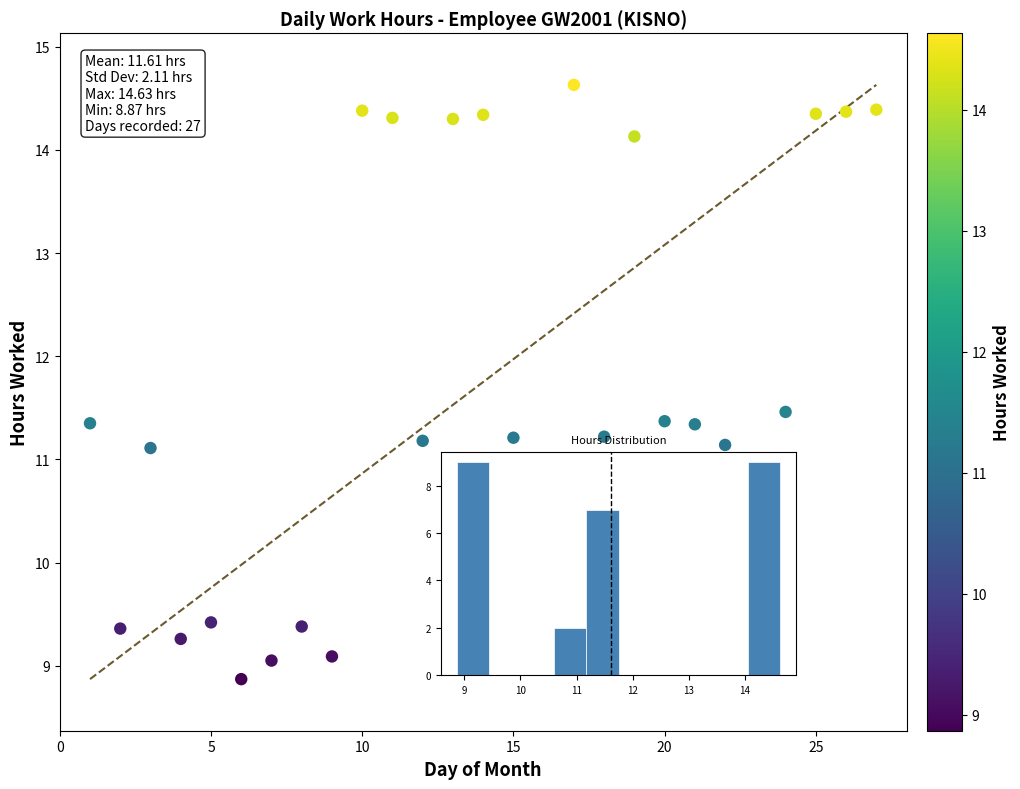

What is the range of Y values (max minus min)?

5.8